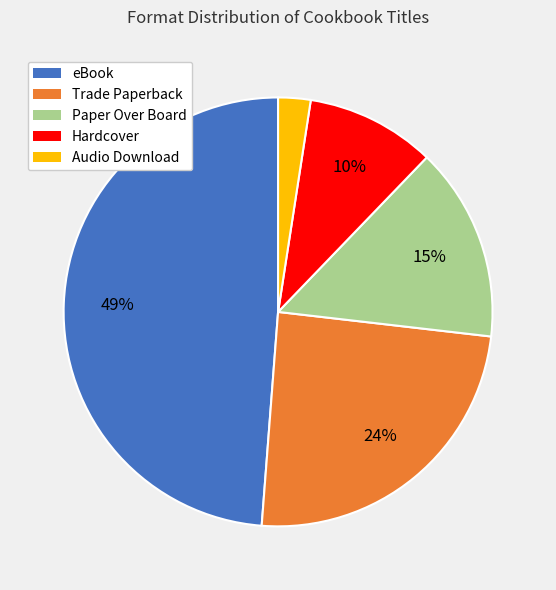

What is the smallest slice in the pie chart?

Audio Download